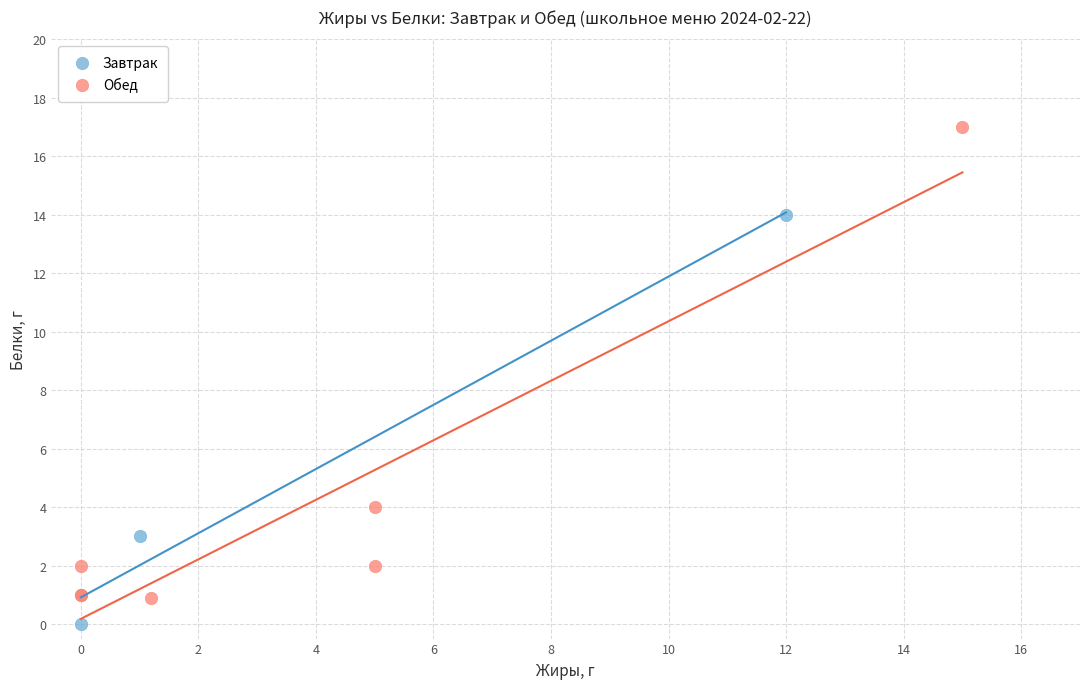

Which series reaches the maximum Y coordinate?

Обед